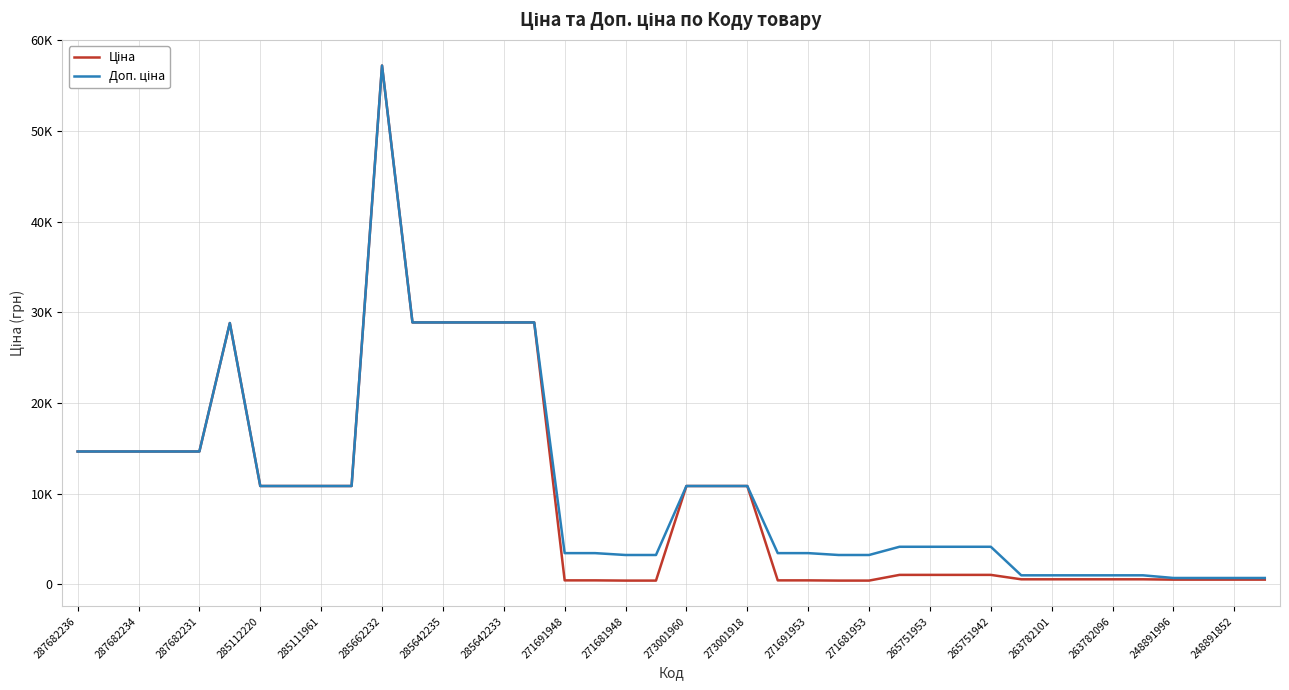

Reading left to right, extract all data points from this chart.

Ціна: 14649.6	14649.6	14649.6	14649.6	14649.6	28821.8	10840.1	10840.1	10840.1	10840.1	57235.5	28890.3	28890.3	28890.3	28890.3	28890.3	429.3	429.3	403.6	403.6	10840.1	10840.1	10840.1	429.3	429.3	403.6	403.6	1034.1	1034.1	1034.1	1034.1	546.4	546.4	546.4	546.4	546.4	510.6	510.6	510.6	510.6
Доп. ціна: 14649.6	14649.6	14649.6	14649.6	14649.6	28821.8	10840.1	10840.1	10840.1	10840.1	57235.5	28890.3	28890.3	28890.3	28890.3	28890.3	3434.6	3434.6	3228.8	3228.8	10840.1	10840.1	10840.1	3434.6	3434.6	3228.8	3228.8	4136.6	4136.6	4136.6	4136.6	986.2	986.2	986.2	986.2	986.2	692.0	692.0	692.0	692.0